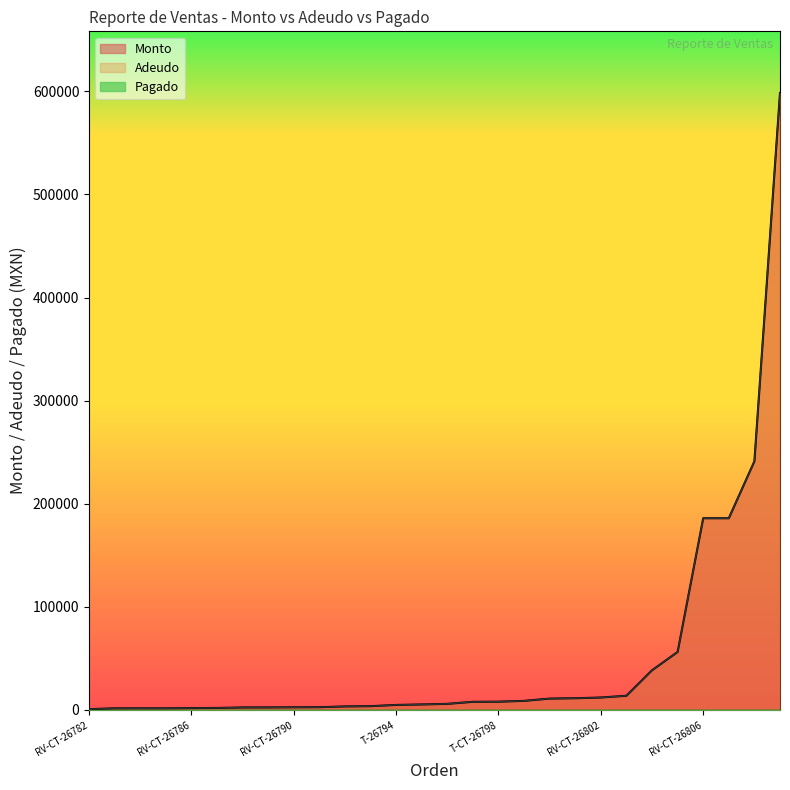

Is it true that Adeudo equals 12100.0 at T-CT-26803?

True